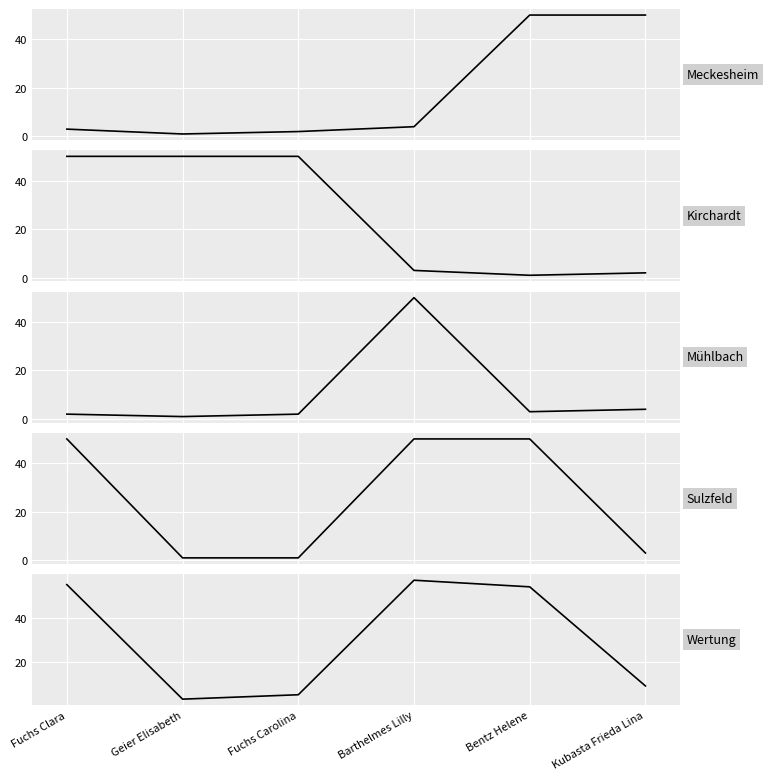

Rank the categories by Kirchardt value from highest to lowest.

Fuchs Clara, Geier Elisabeth, Fuchs Carolina, Barthelmes Lilly, Kubasta Frieda Lina, Bentz Helene